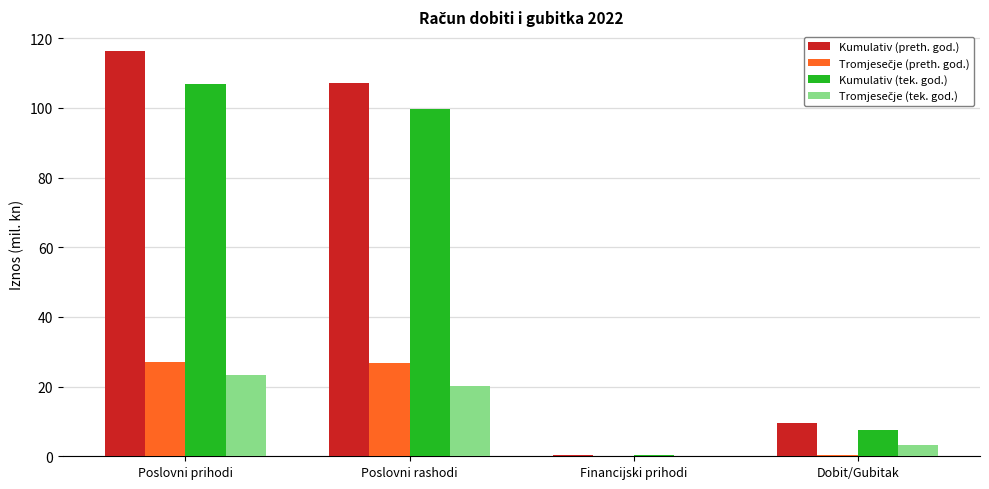

Which category has the highest value across all series?

Poslovni prihodi